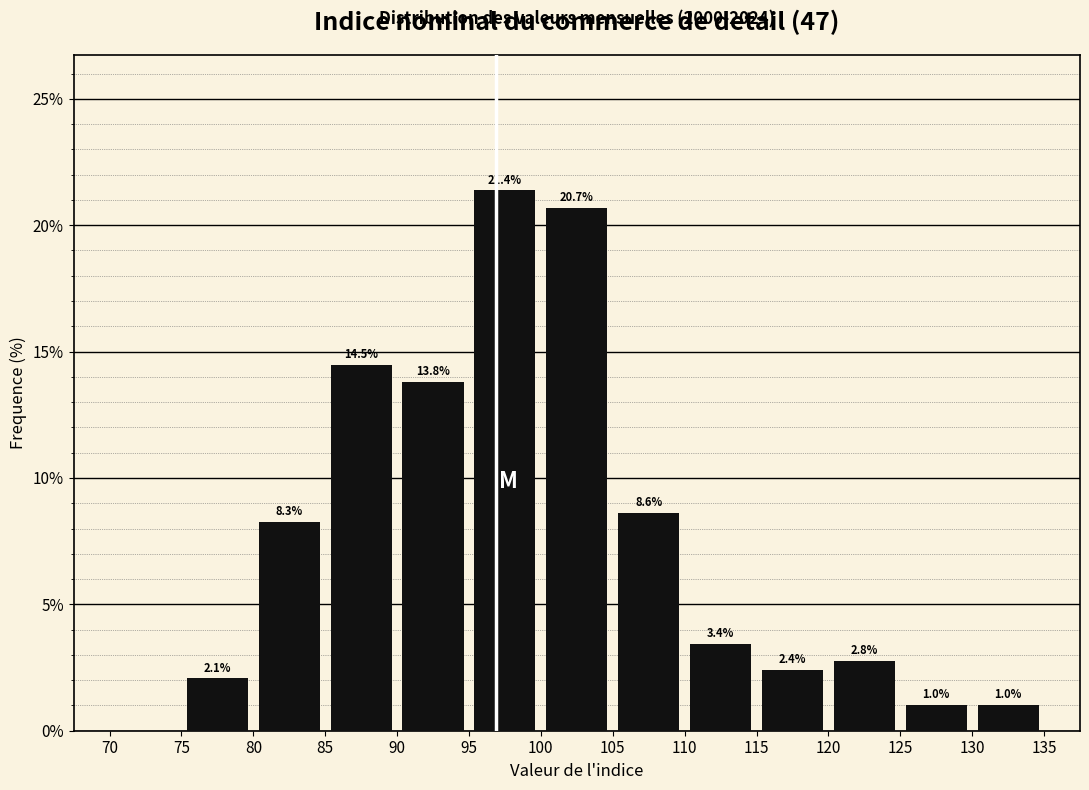

Which range on the x-axis has the tallest bar?

95 to 100